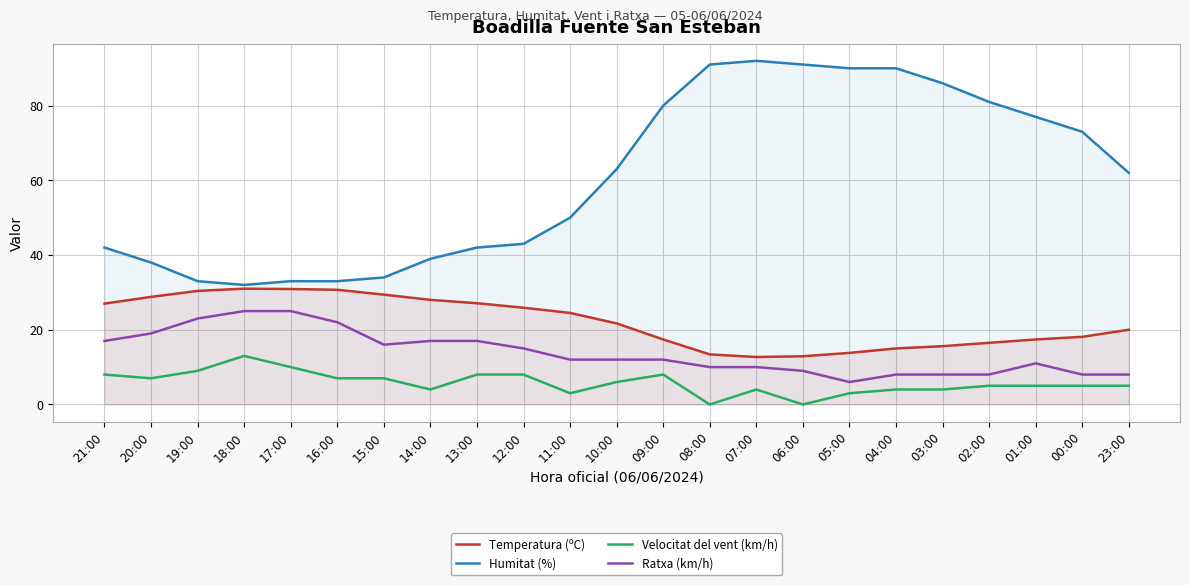

At which category does Temperatura (ºC) reach its first local peak?

18:00